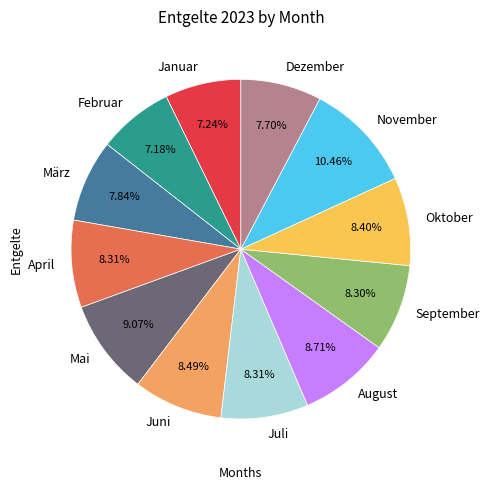

To the nearest percent, what is the difference between the Juni and November slice percentages?

2%